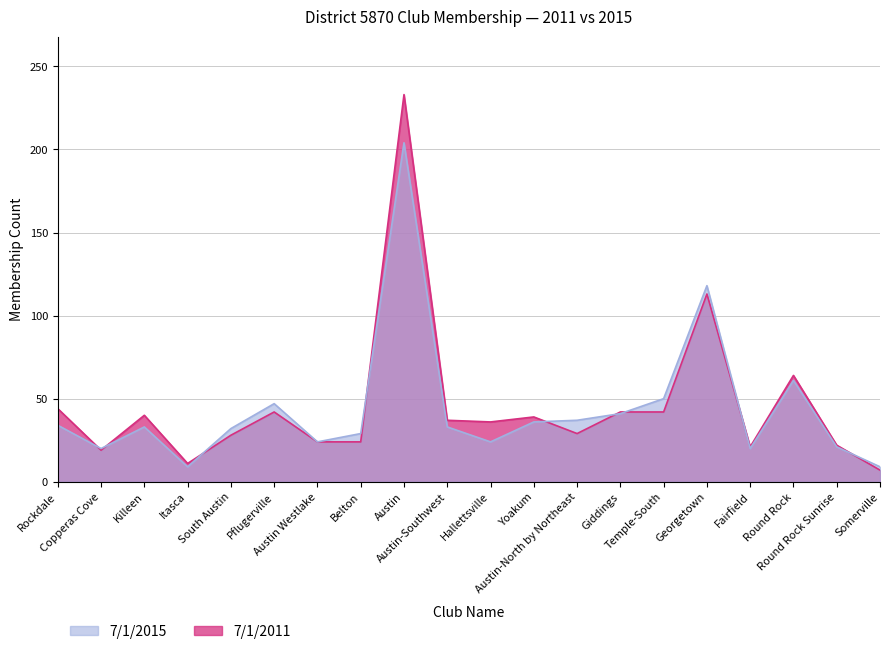

What is the average value of the 7/1/2015 series?

44